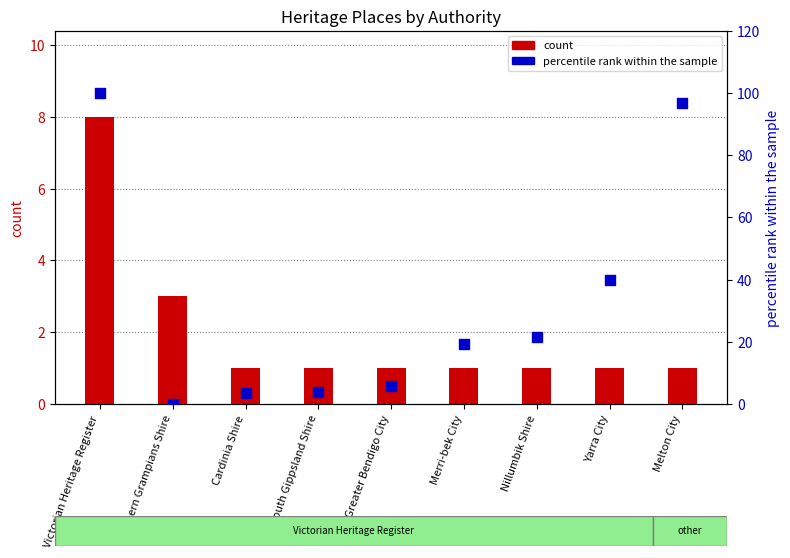

Which series reaches the maximum Y coordinate?

percentile rank within the sample